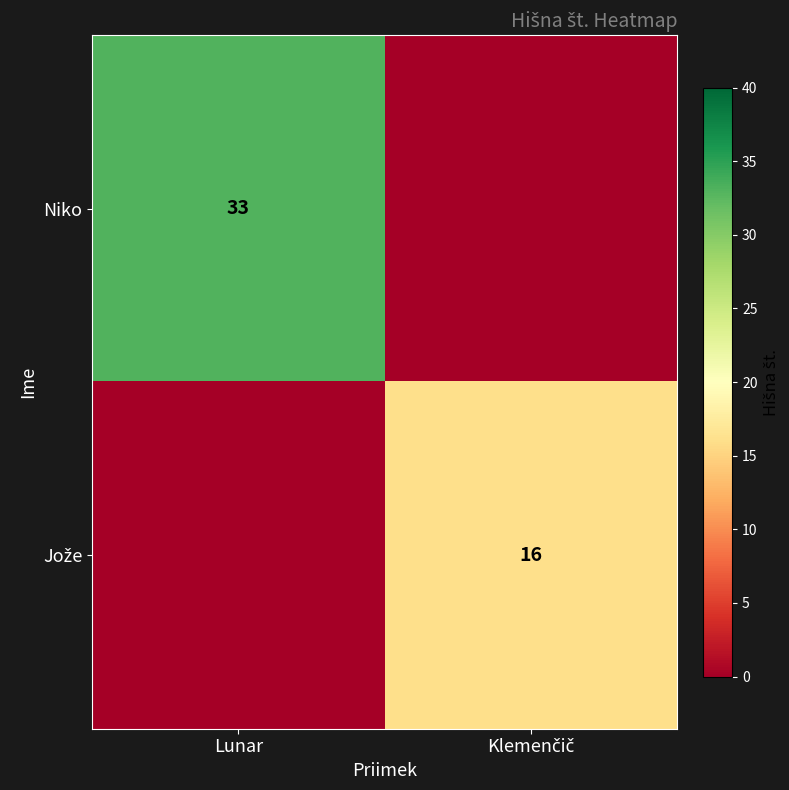

Is it true that Niko equals 10 at Lunar?

False